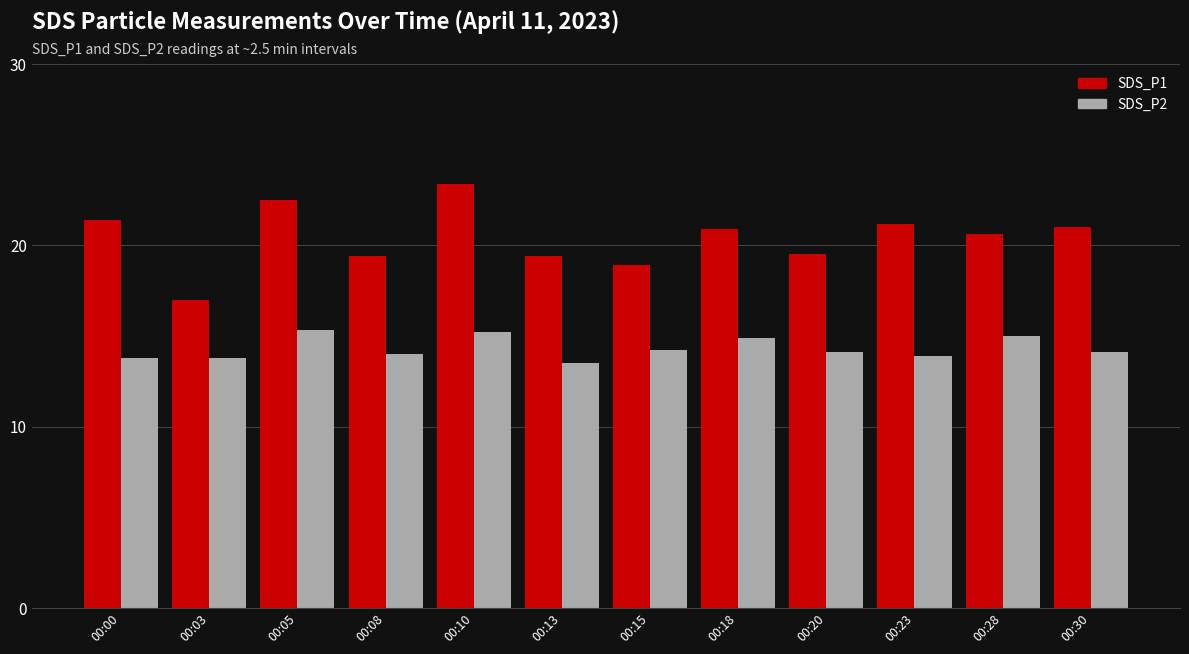

At which category is the sum across all series the highest?

00:10